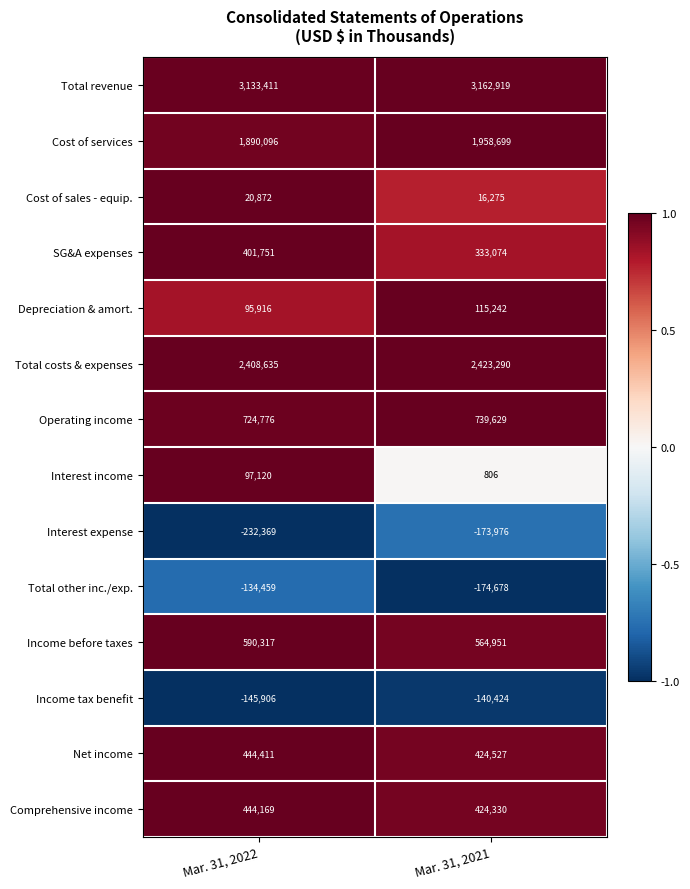

What is the average value of the Income tax benefit series?

-143165